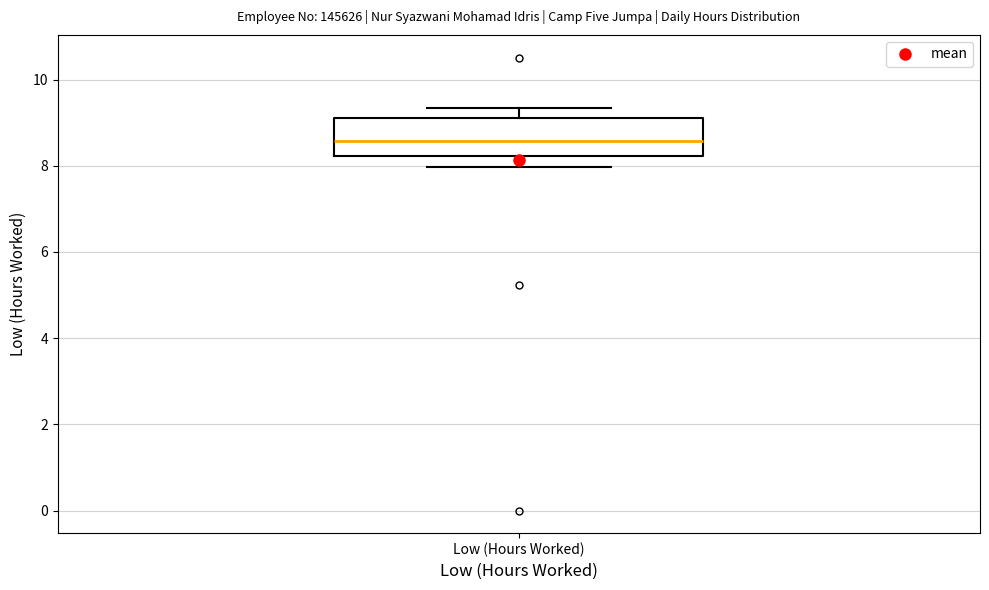

Transcribe this box plot: give where the median line is, the range the box spans, and where the two whiskers end, as read against the y-axis. The values are not printed on the chart, so give them approximately, as read against the axis.

median 8.6, box 8.2 to 9.2, whiskers 8.0 to 9.4